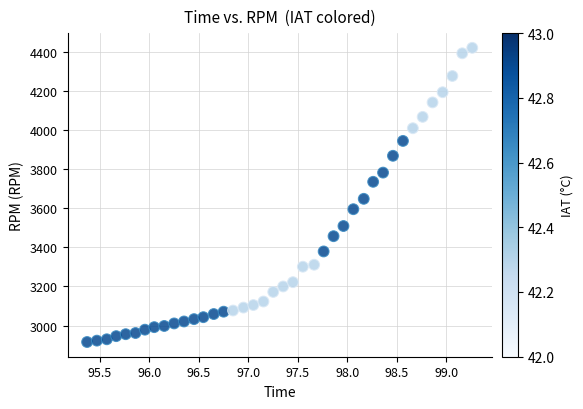

What Y value in the scatter plot is closest to 3668?

3648